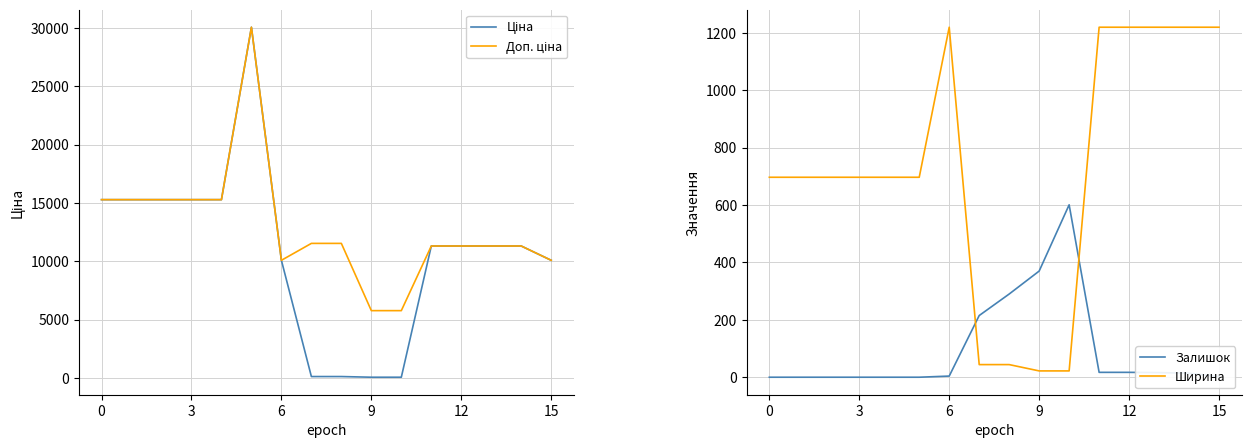

What is the minimum value for Ціна?

57.7